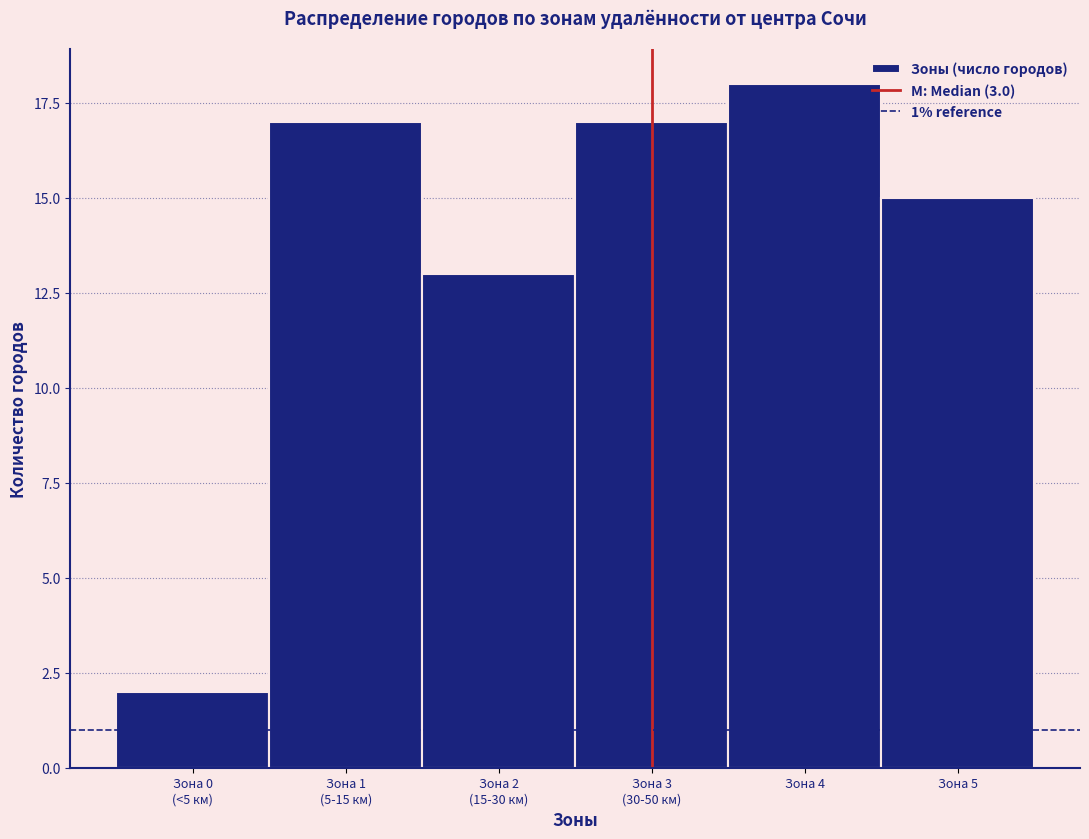

Reading left to right, what are all the values shown in this chart?

2	17	13	17	18	15